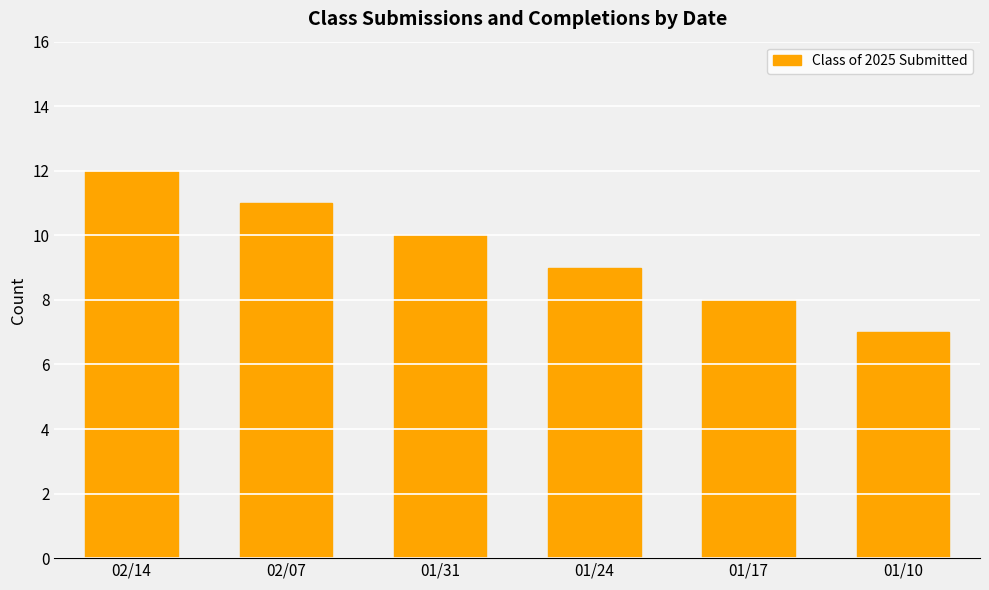

Approximately how many times larger is the value at 01/17 compared to 01/24?

0.9